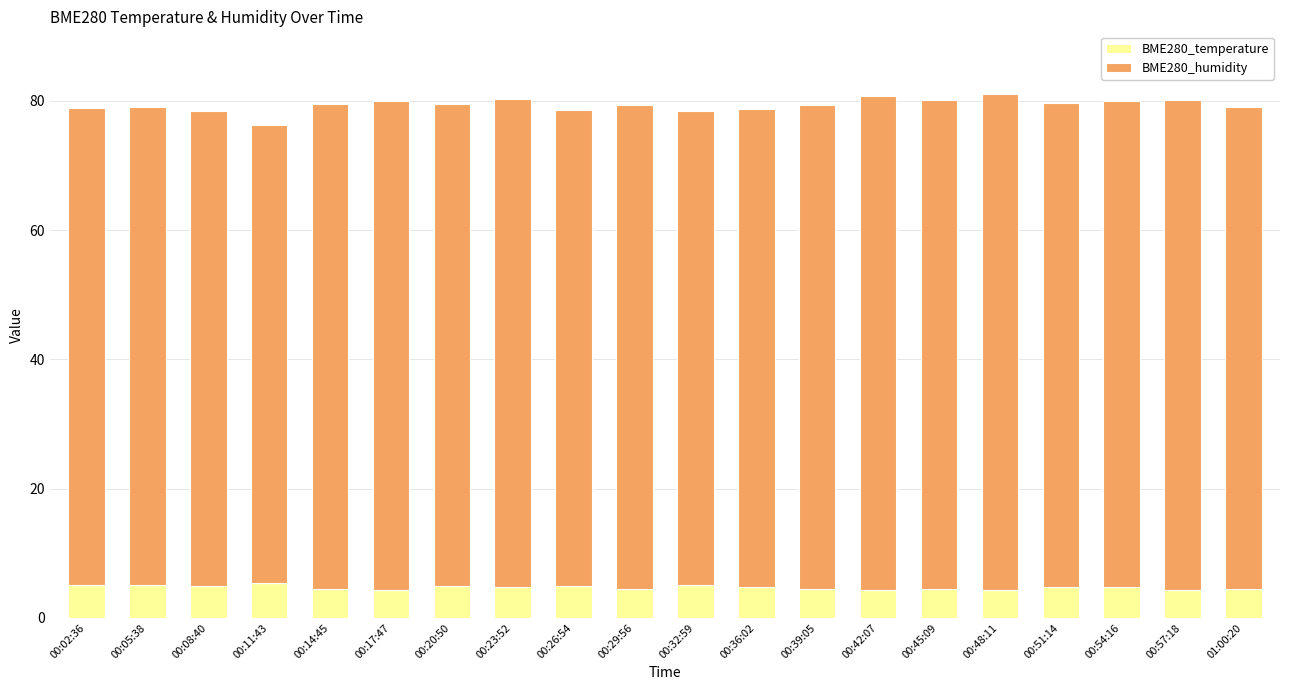

What is the average value of the BME280_temperature series?

4.7